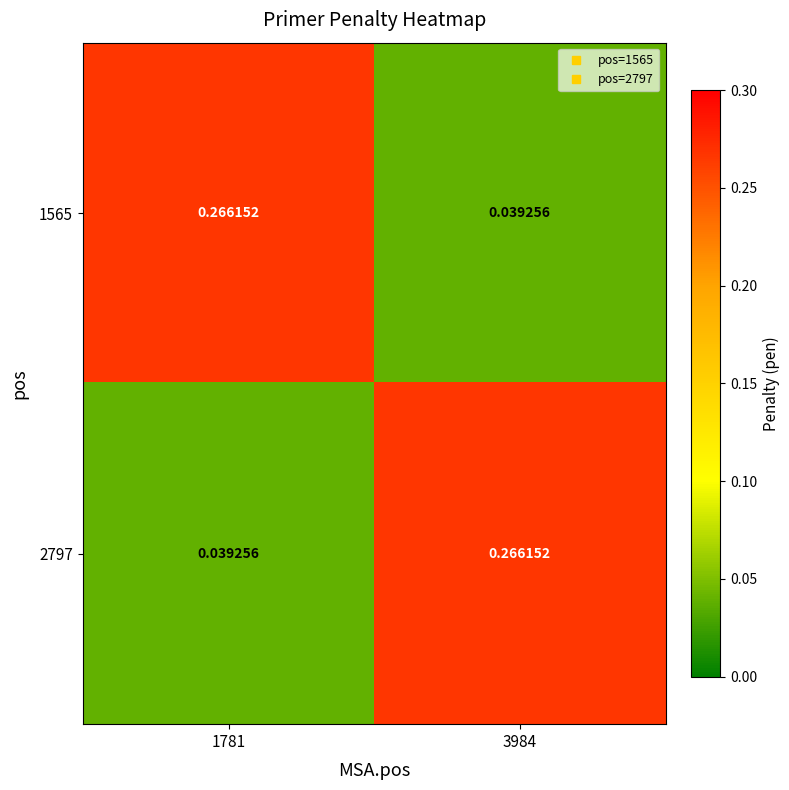

Is the value of 2797 at 1781 greater than the value of 1565 at 1781?

No